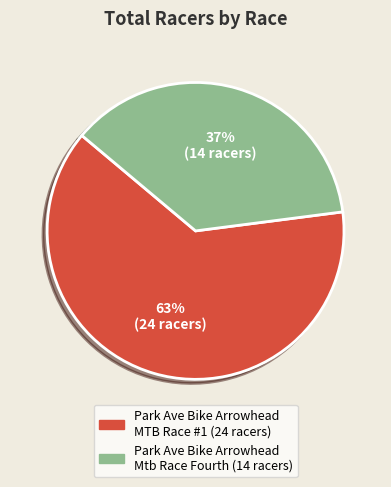

Rank the categories by value from highest to lowest.

Park Ave Bike Arrowhead MTB Race #1, Park Ave Bike Arrowhead Mtb Race Fourth